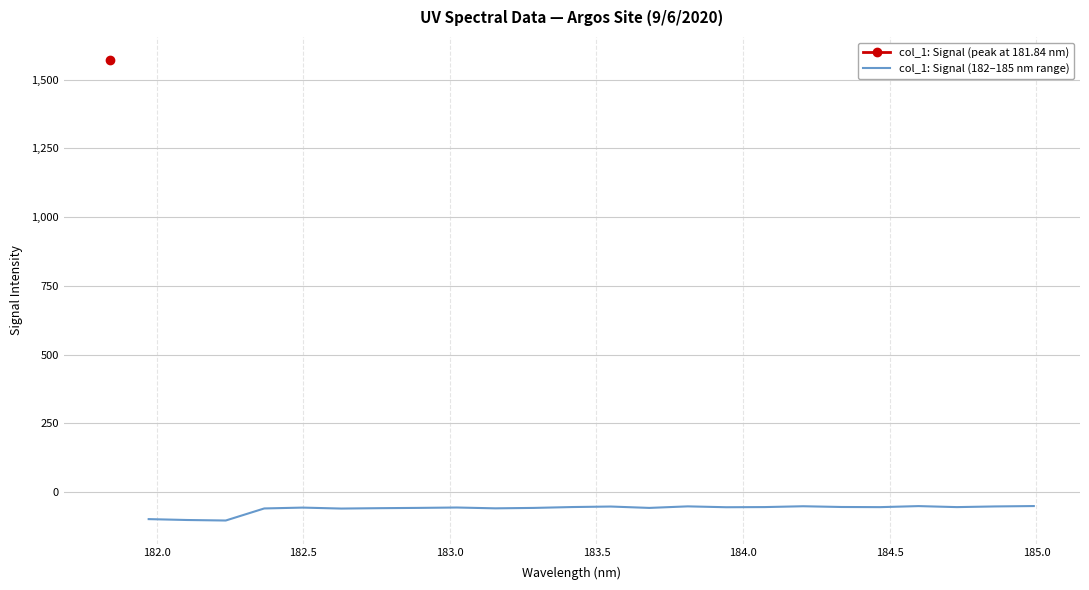

What is the value of the 9th point from the left?

-56.4